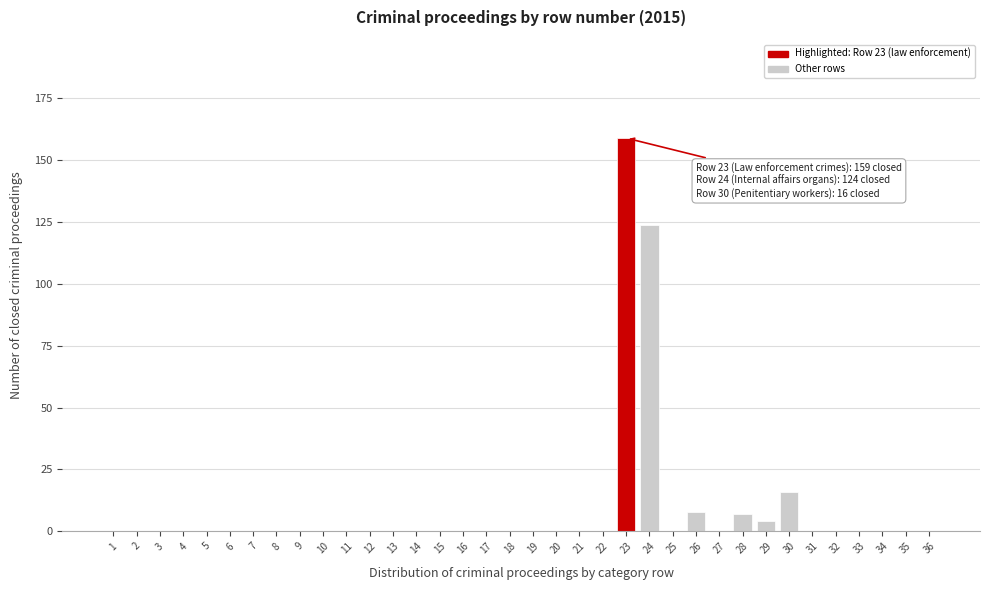

What is the sum of all values?

318